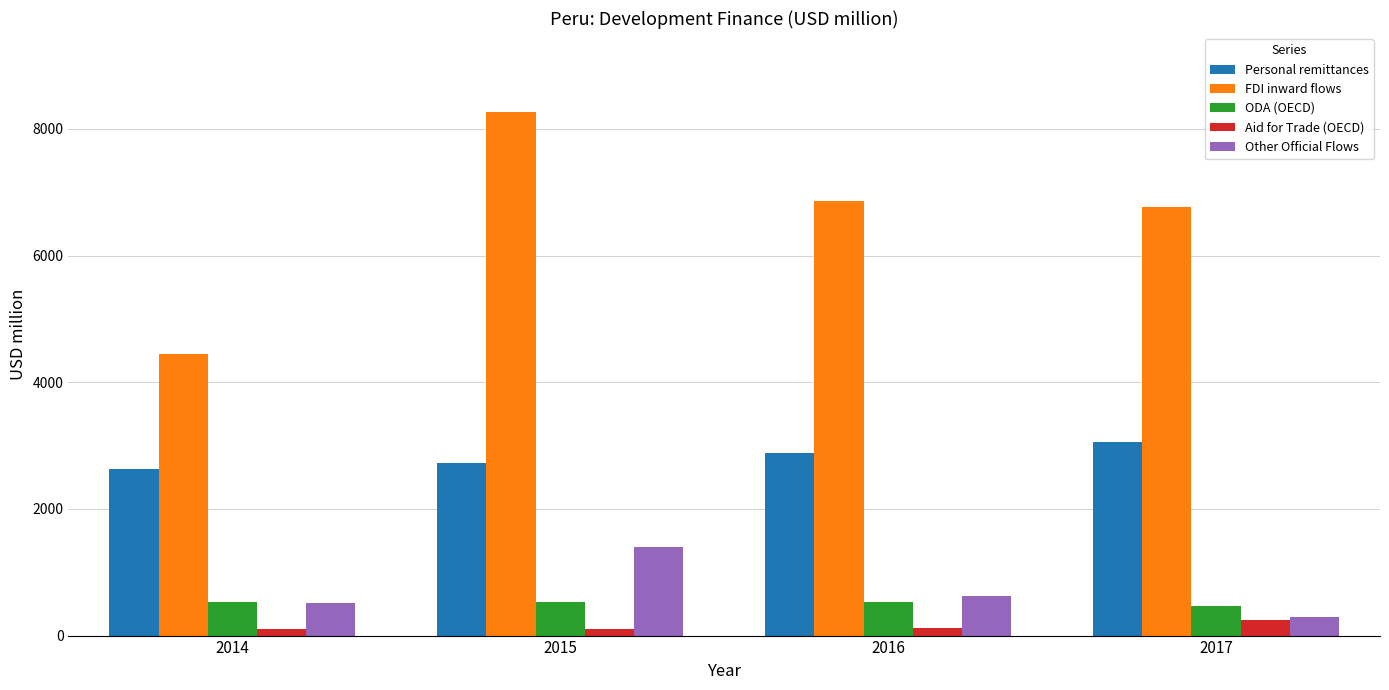

What is the highest value of the ODA (OECD) series?

532.1